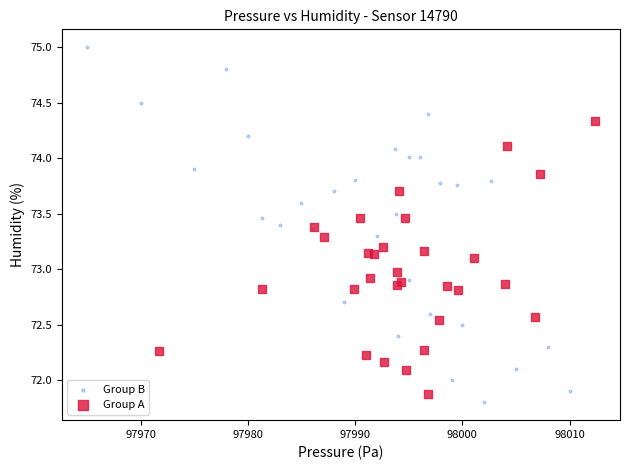

Which series has the largest Y range (max minus min)?

Group B